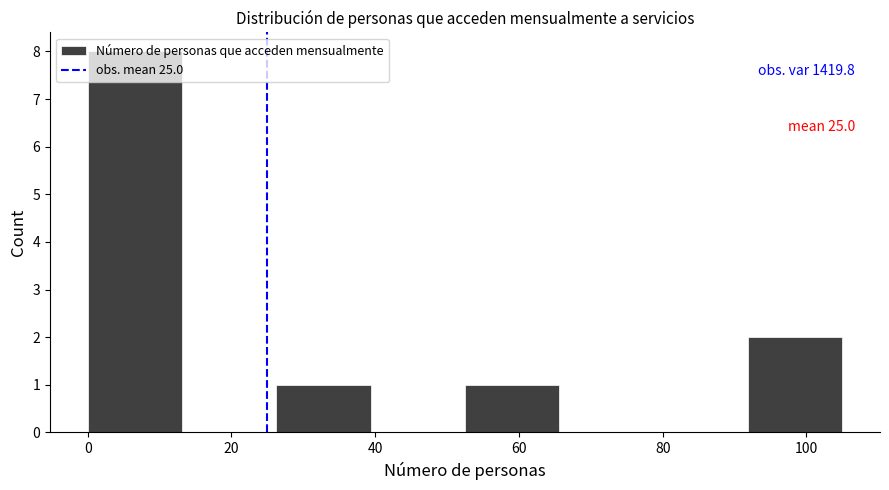

Which range on the x-axis has the tallest bar?

0 to 14